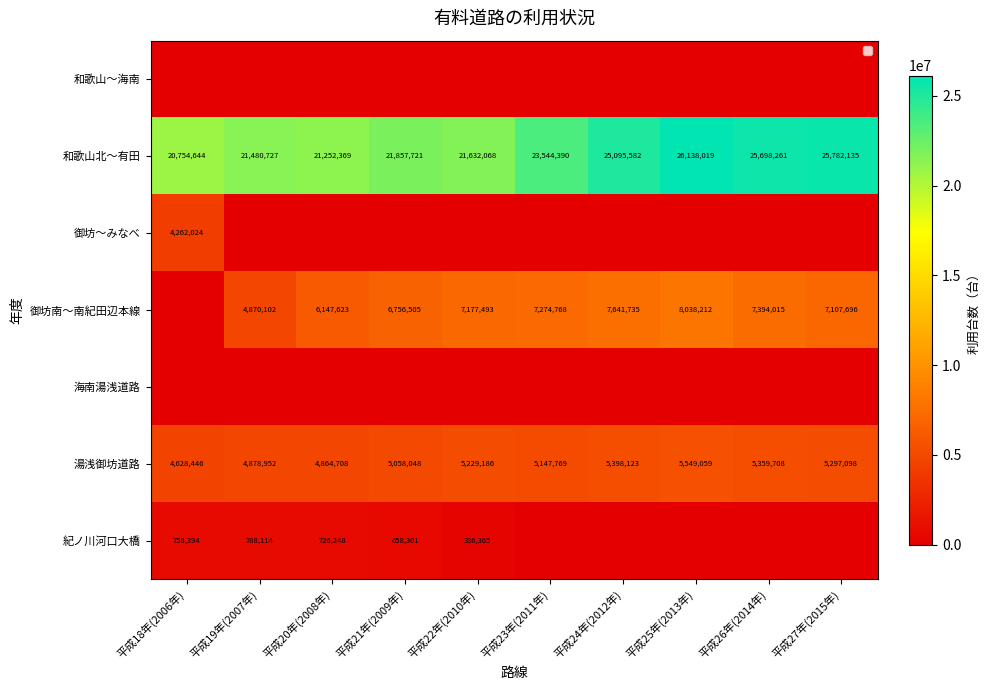

True or false: 和歌山北～有田 has a value of 5139205 at 平成20年(2008年).

False